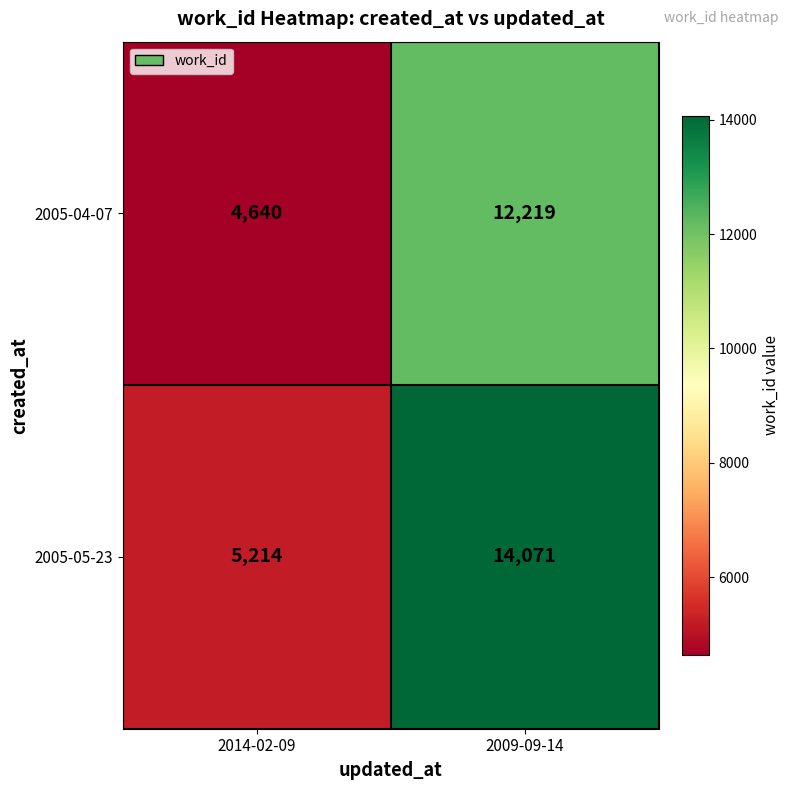

At which category does the chart reach its minimum across all series?

2014-02-09